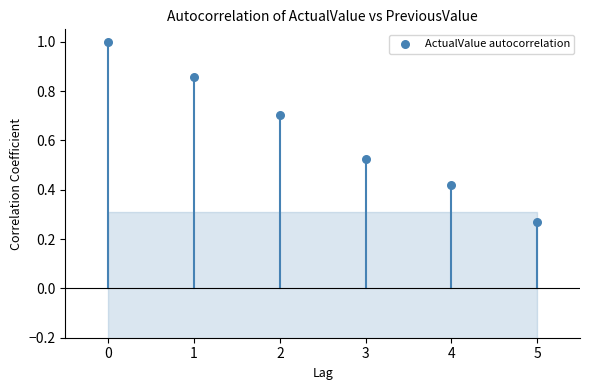

What is the average Y value?

0.6